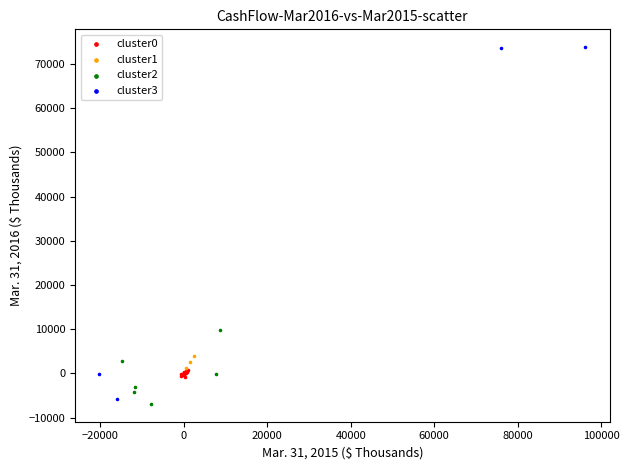

What are all the series names shown in the legend?

cluster0, cluster1, cluster2, cluster3